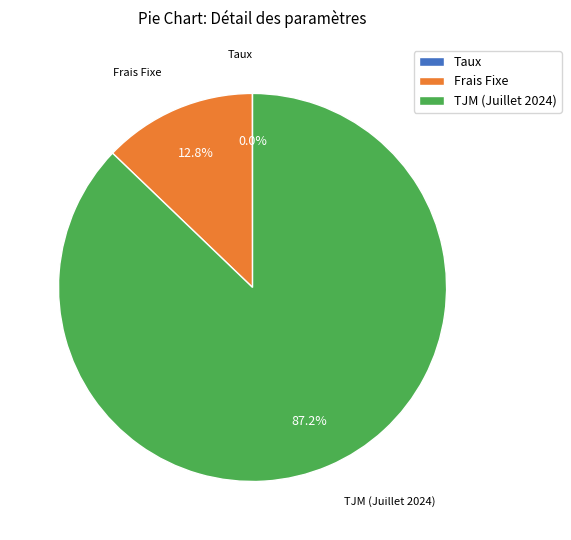

Which slice is the largest?

TJM (Juillet 2024)